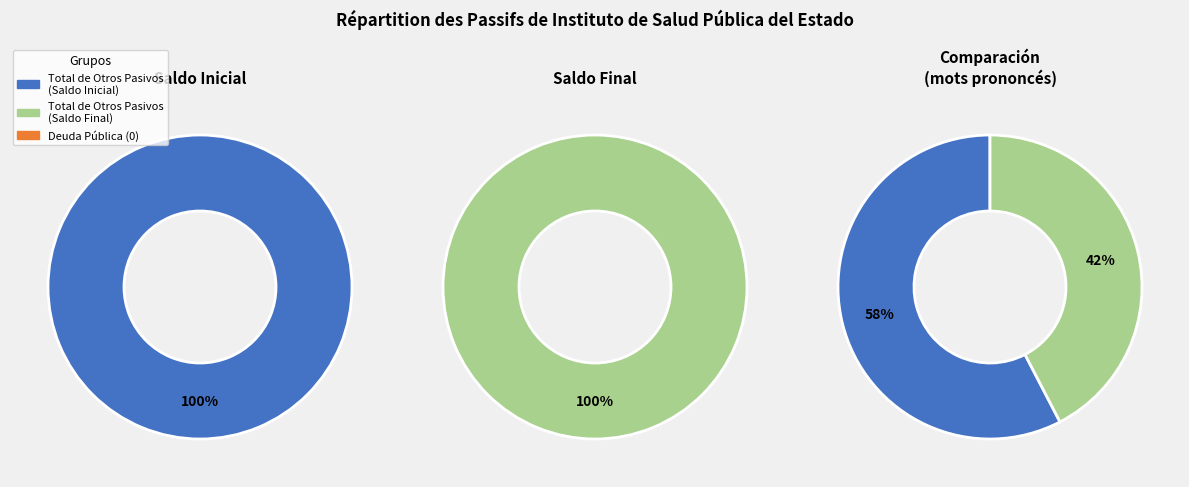

The Total de Otros Pasivos slice represents 100% of the pie. True or false?

True